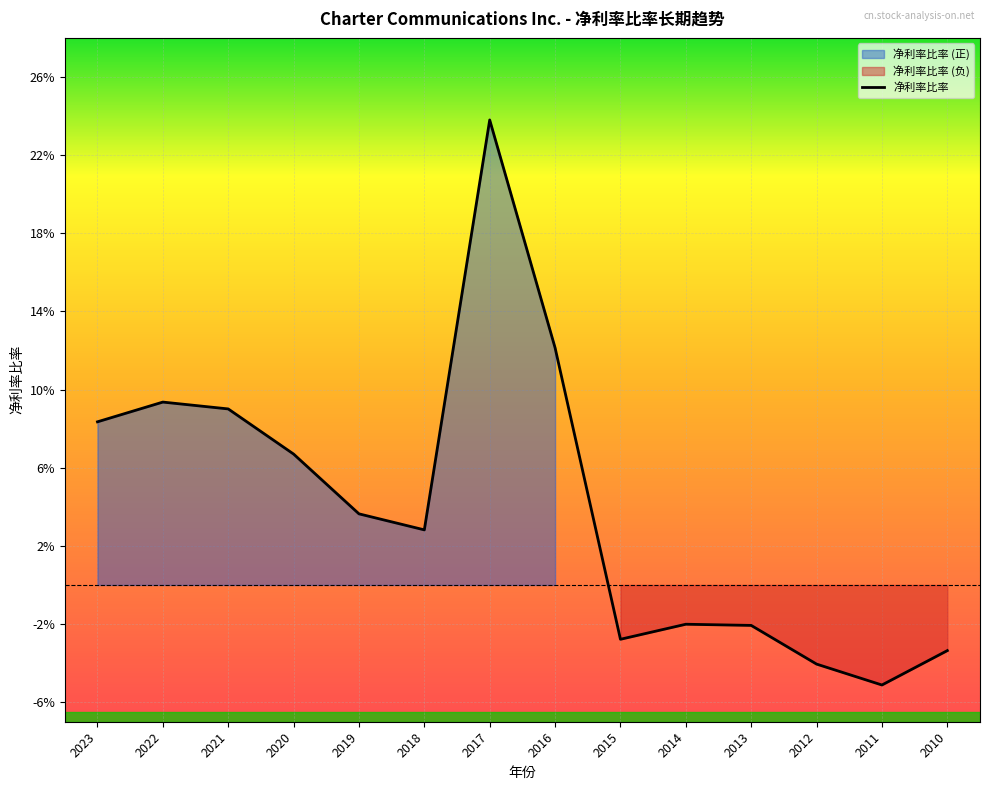

Rank the categories by value from lowest to highest.

2011, 2012, 2010, 2015, 2013, 2014, 2018, 2019, 2020, 2023, 2021, 2022, 2016, 2017